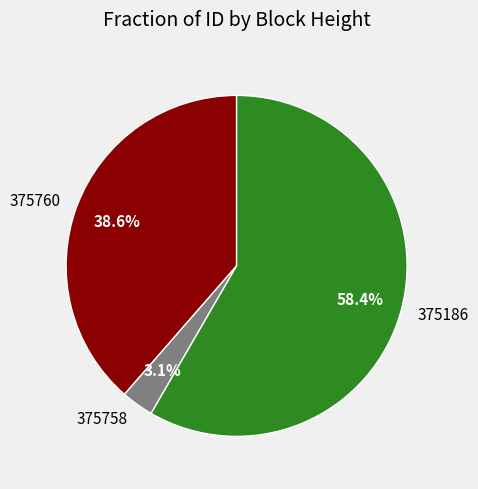

Rank the categories by value from highest to lowest.

375186, 375760, 375758